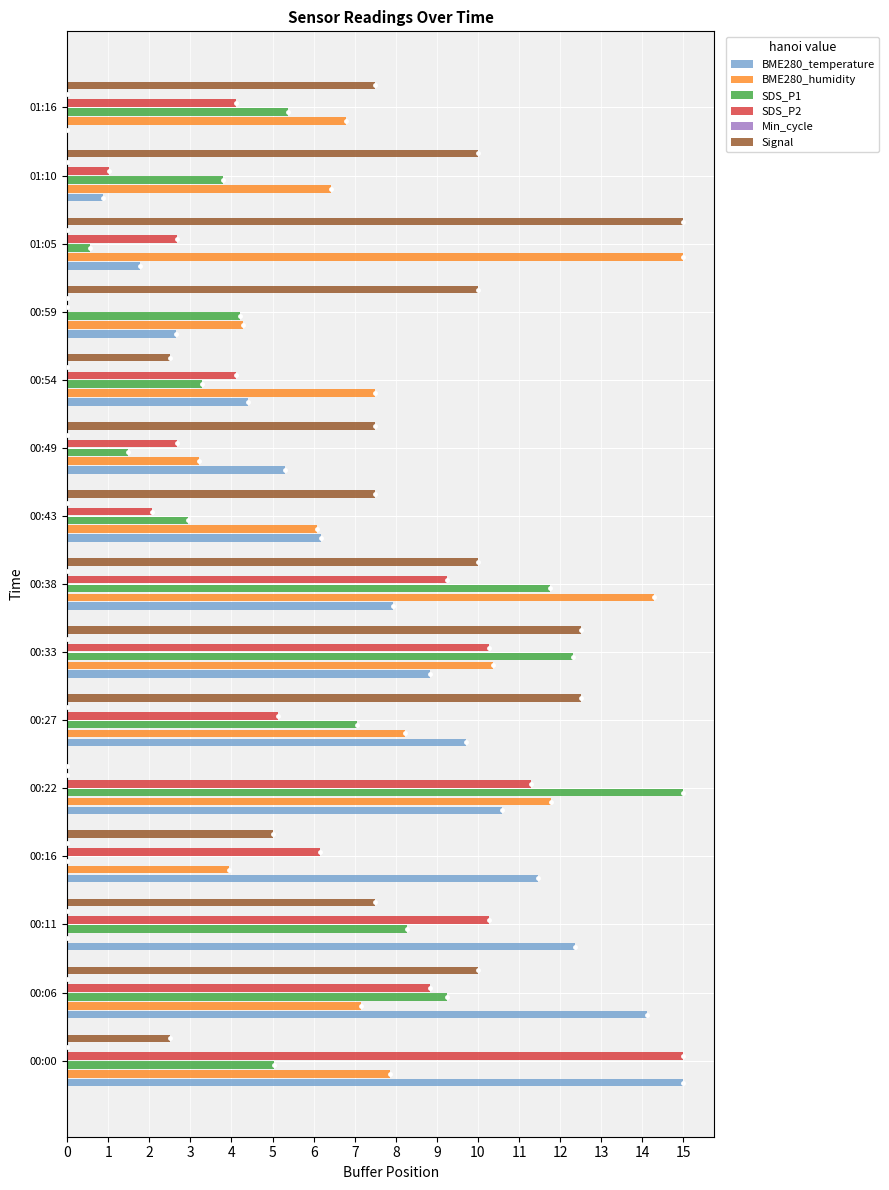

At how many categories does at least one series exceed 11?

9